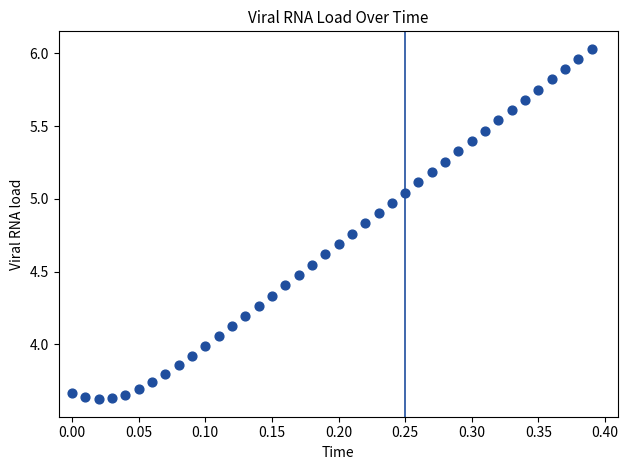

What is the range of Y values (max minus min)?

2.4